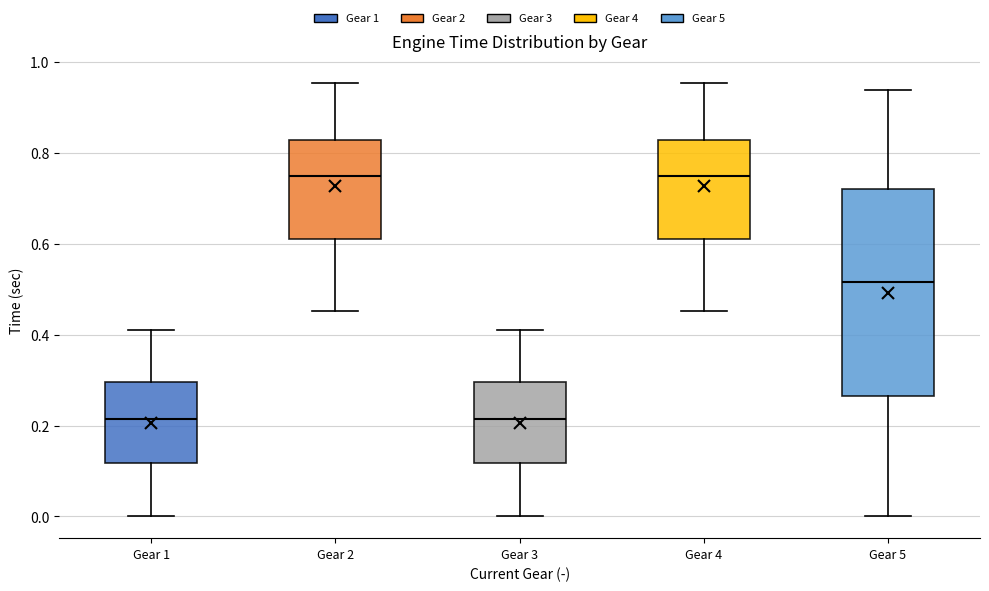

Reading left to right, transcribe this box plot: for each box, give where its median line is, the range the box spans, and where its two whiskers end, as read against the y-axis. The values are not printed on the chart, so give them approximately, as read against the axis.

Gear 1: median 0.22, box 0.12 to 0.30, whiskers 0.00 to 0.40
Gear 2: median 0.74, box 0.60 to 0.82, whiskers 0.46 to 0.96
Gear 3: median 0.22, box 0.12 to 0.30, whiskers 0.00 to 0.40
Gear 4: median 0.74, box 0.60 to 0.82, whiskers 0.46 to 0.96
Gear 5: median 0.52, box 0.26 to 0.72, whiskers 0.00 to 0.94